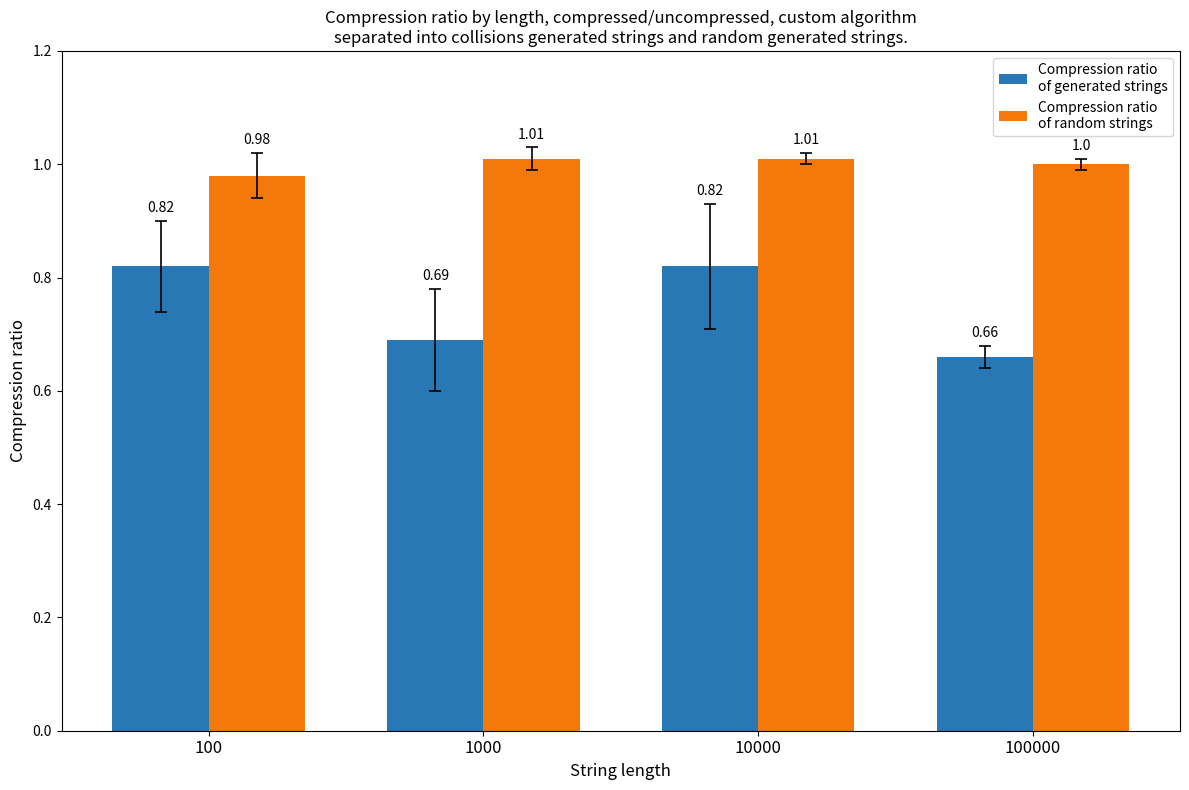

At which category is the sum across all series the highest?

10000